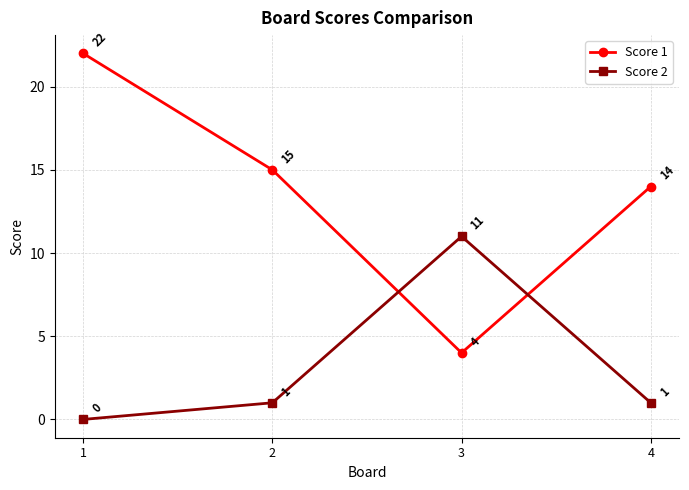

What is the sum of the Score 2 values at 1 and 4?

1